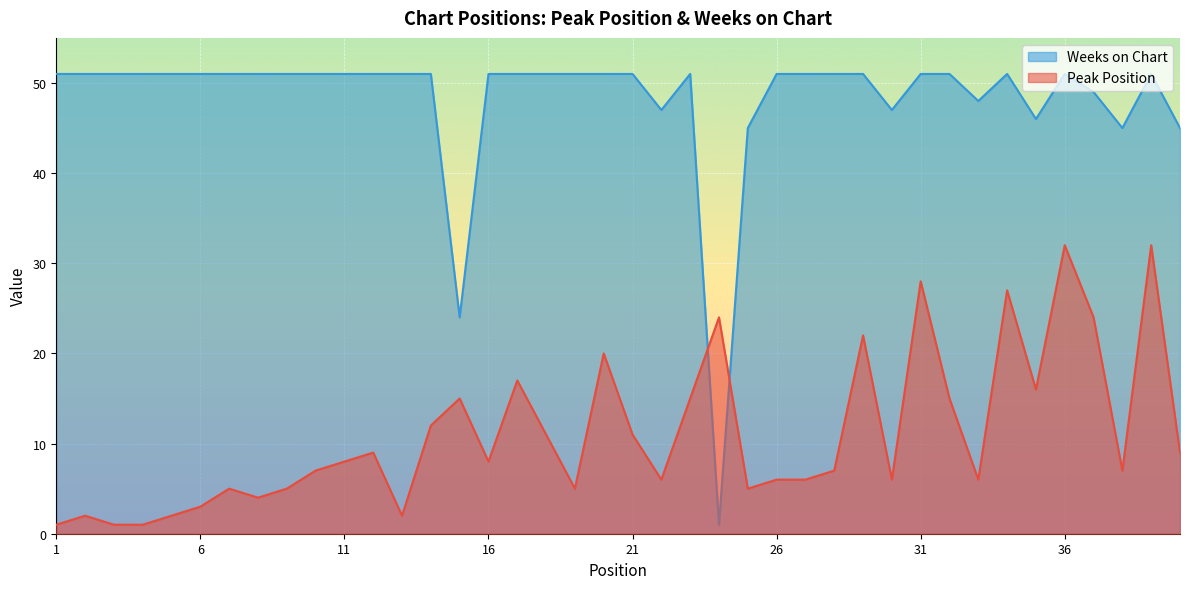

Which series has the largest total across all categories?

Weeks on Chart